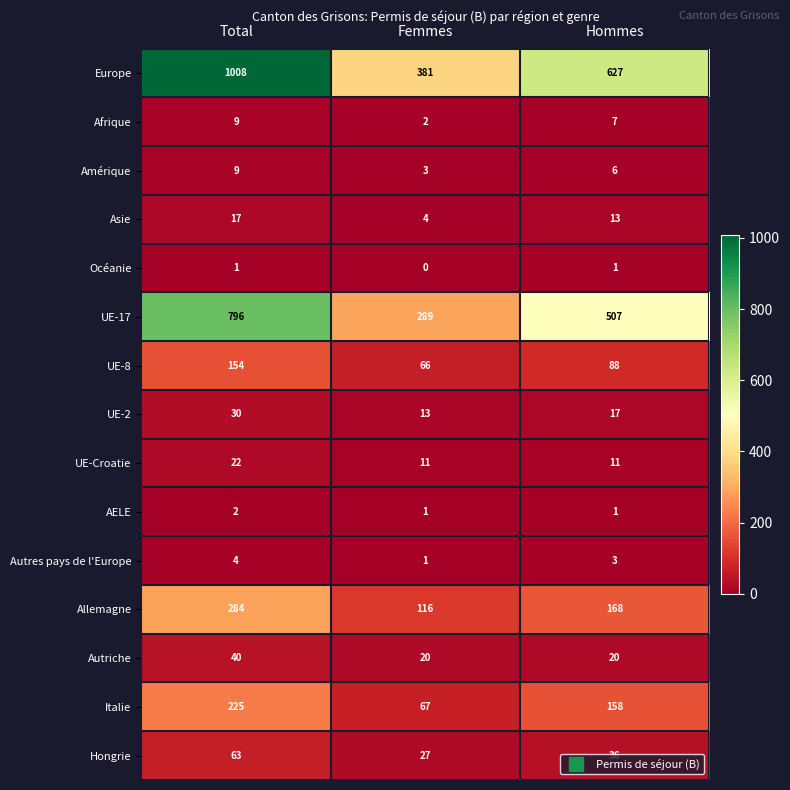

At which category is the sum across all series the highest?

Total